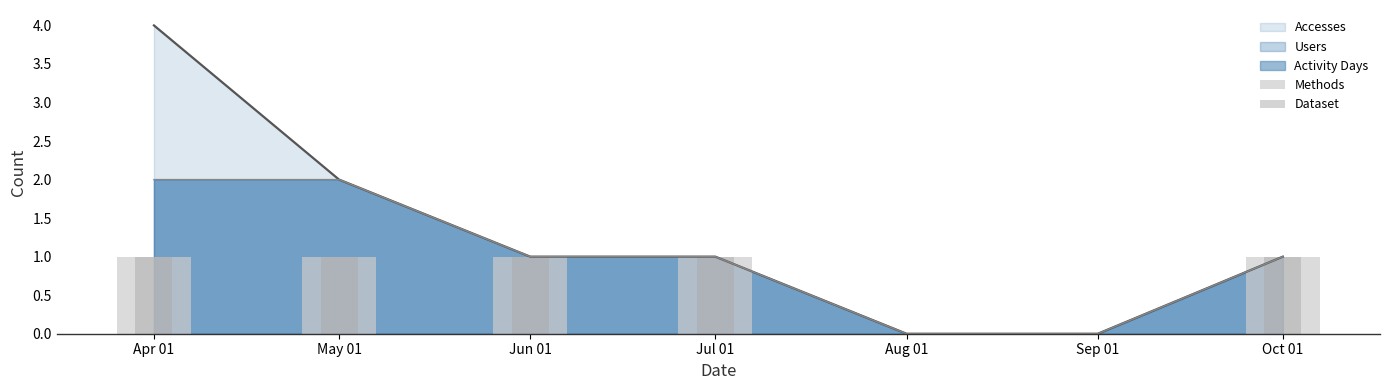

Which series changed the most between Jun 01 and Jul 01?

Methods